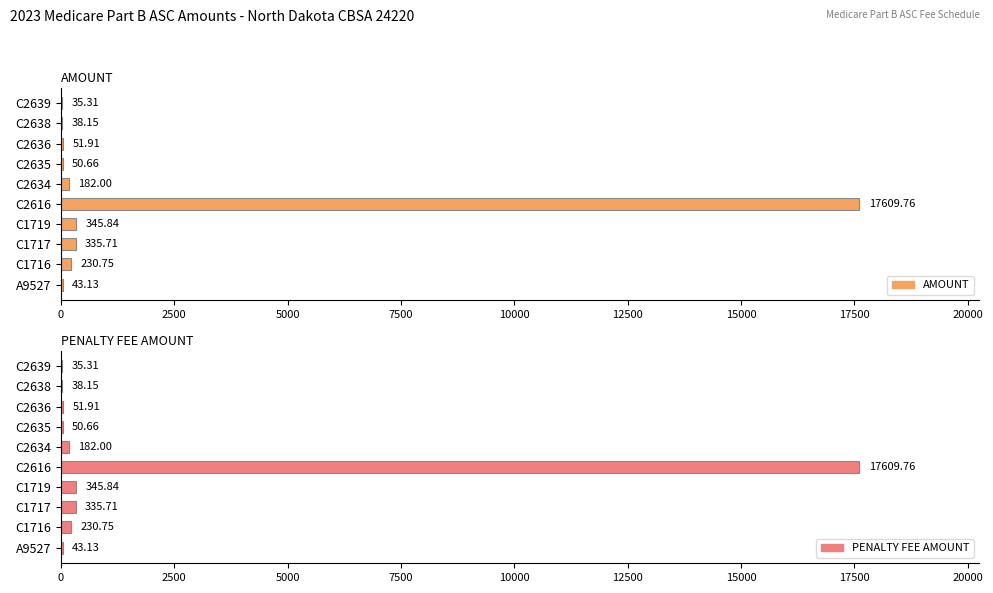

What is the maximum value shown in the chart?

17609.8